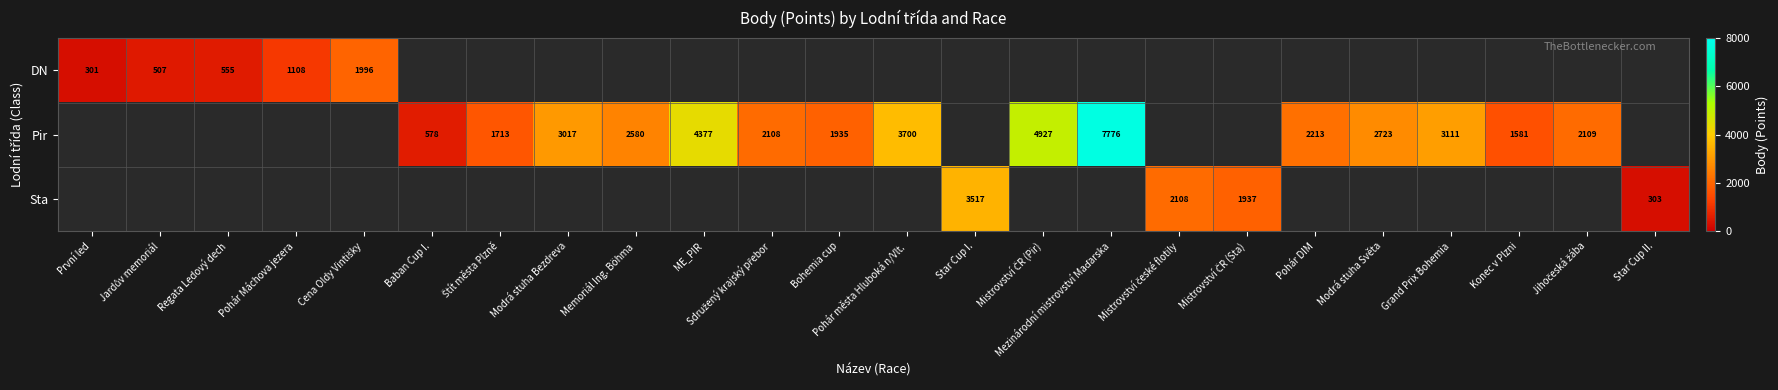

The value of Pir at Memoriál Ing. Böhma is 2580. True or false?

True